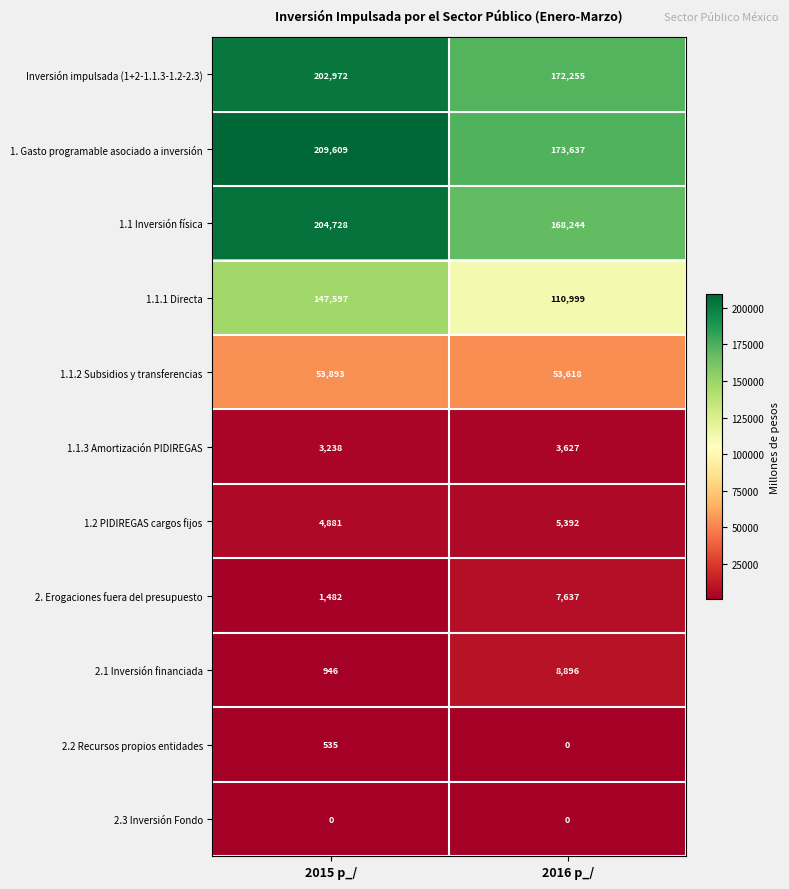

At which category is the sum across all series the highest?

2015 p_/